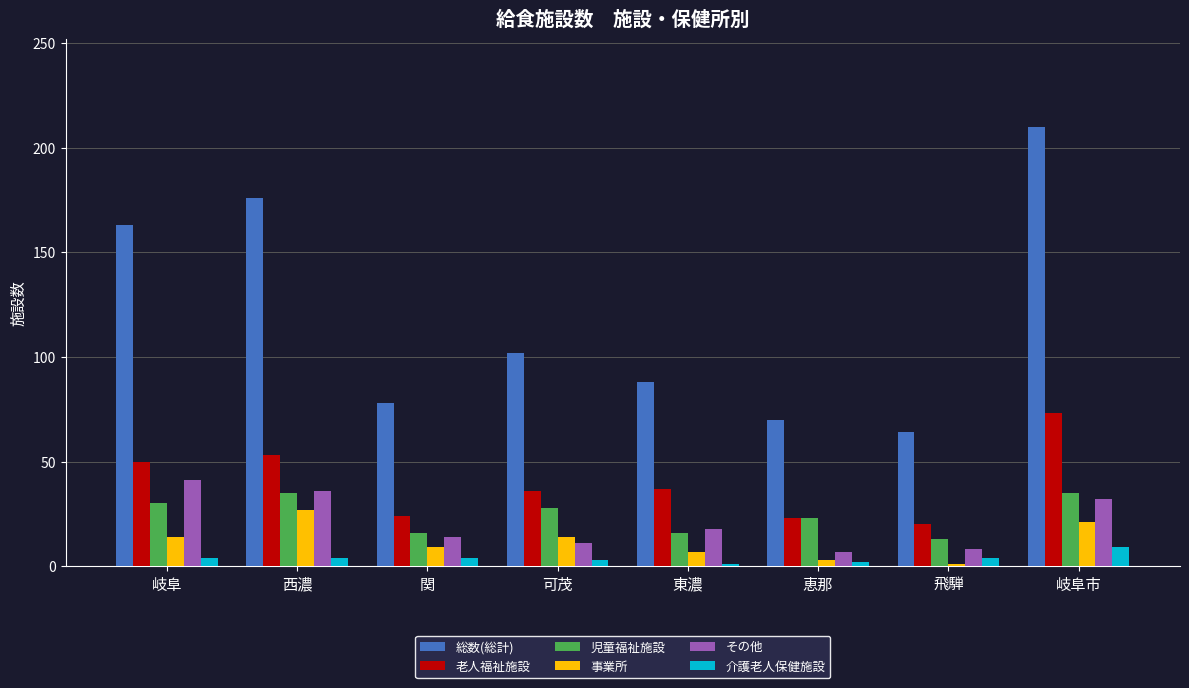

What is the lowest value of the その他 series?

7